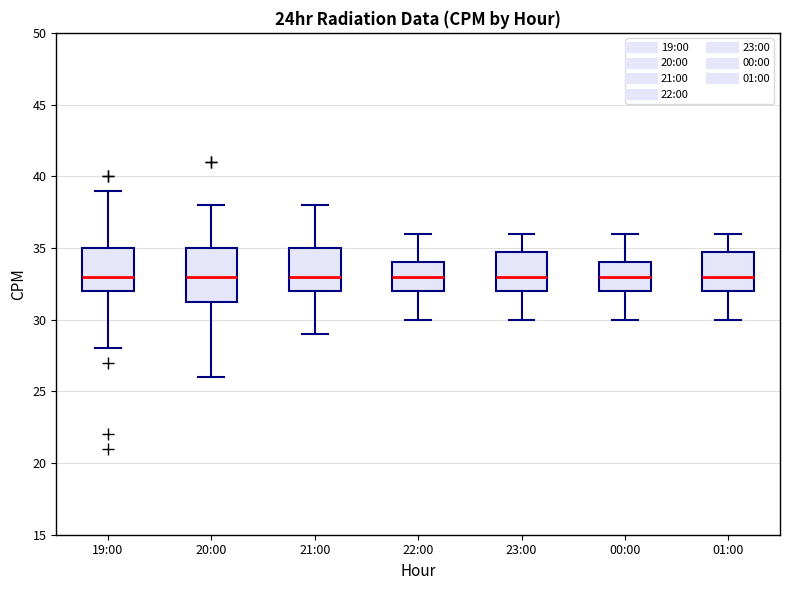

Where does the upper whisker of the box for 21:00 end on the y-axis? The values are not printed on the chart, so give them approximately, as read against the axis.

38.0